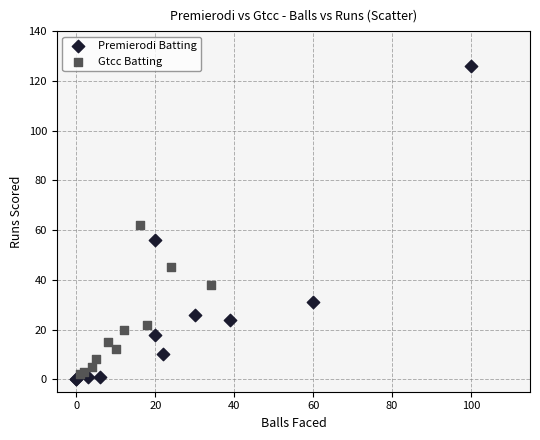

Which series has the widest spread of Y values?

Premierodi Batting